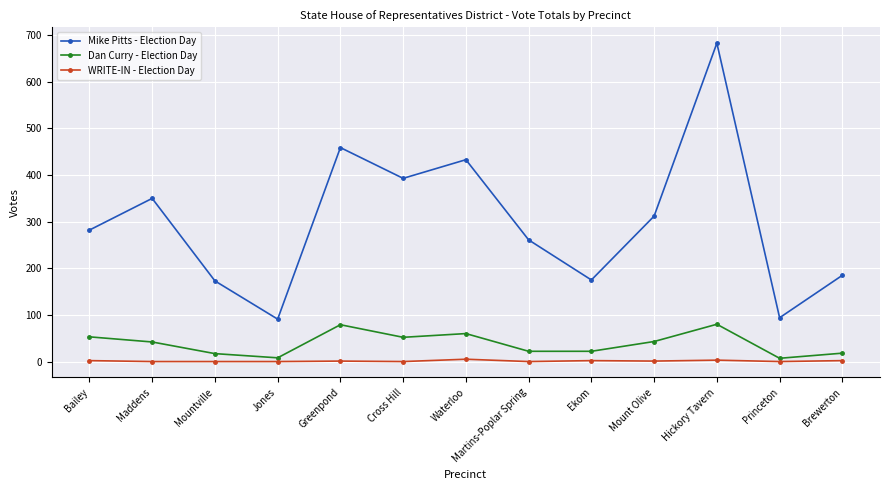

At which label does Mike Pitts - Election Day reach its peak?

Hickory Tavern